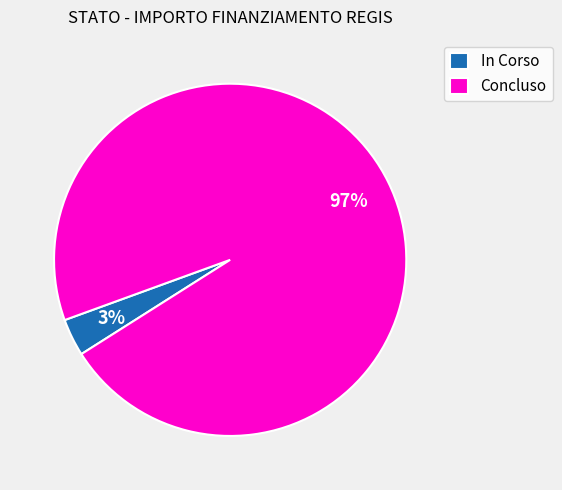

Which slice is the smallest?

In Corso